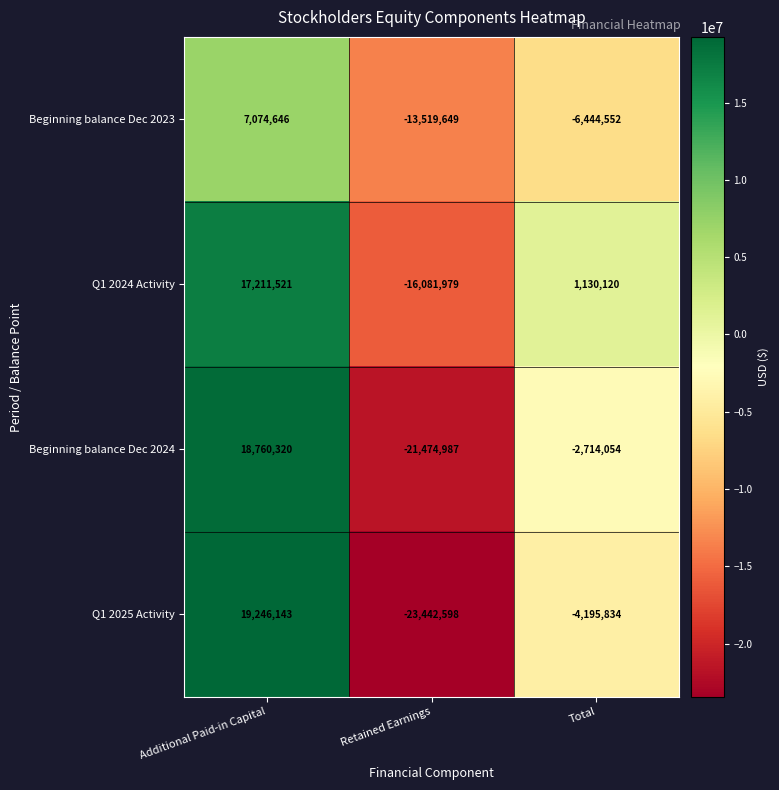

What is the difference between the maximum and second lowest values in the Q1 2024 Activity series?

16081401